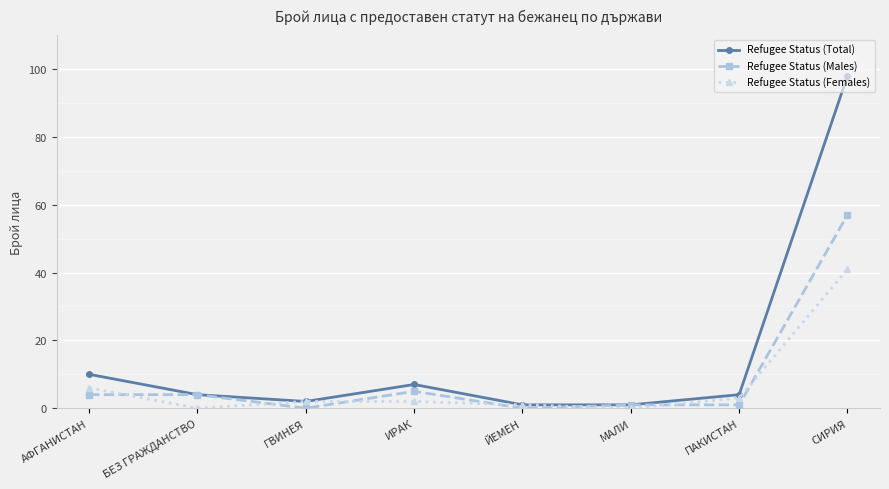

How many categories are shown in the chart?

8